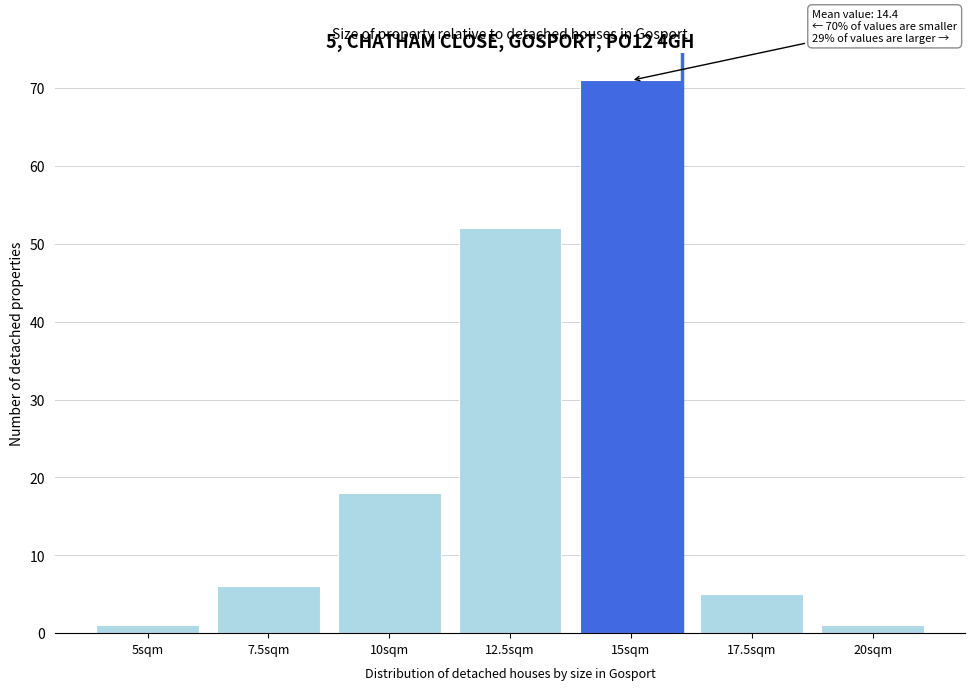

Reading left to right, list all the values displayed in this chart.

1	6	18	52	71	5	1